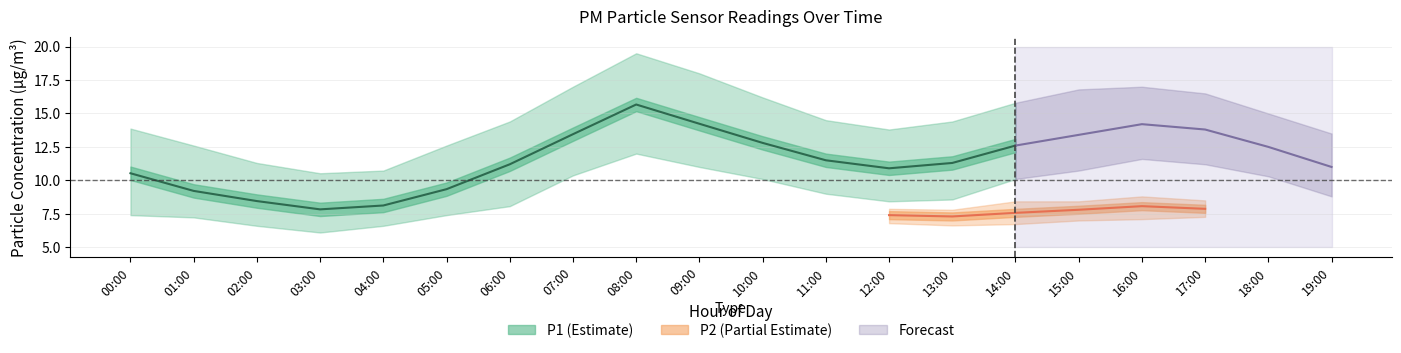

Is the value of P1_upper at 01:00 greater than the value of P1 at 17:00?

No